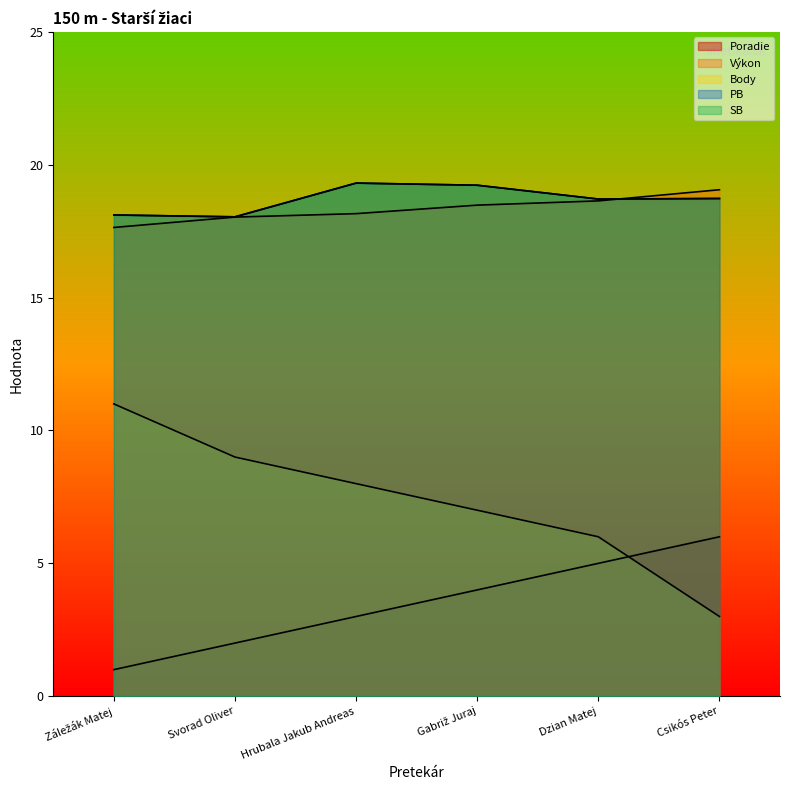

What is the sum of all Výkon values?

110.0